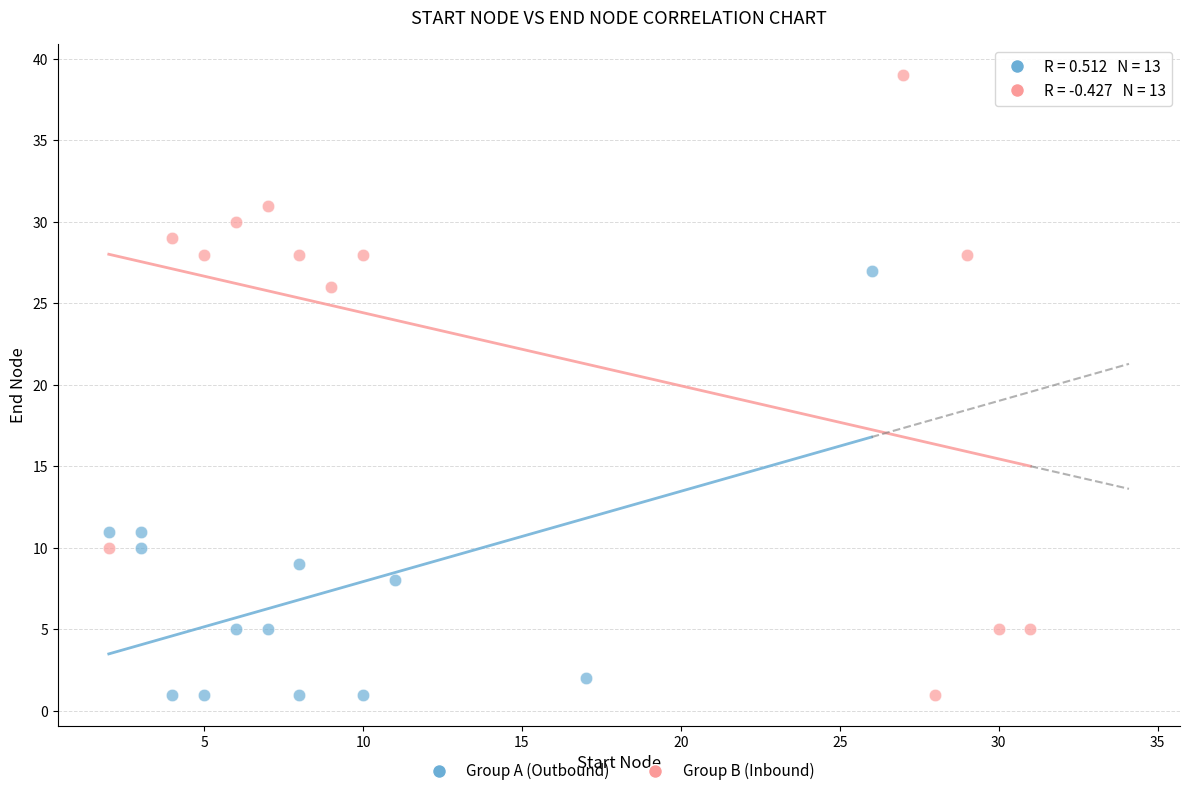

Which series has the widest spread of Y values?

Group B (Inbound)